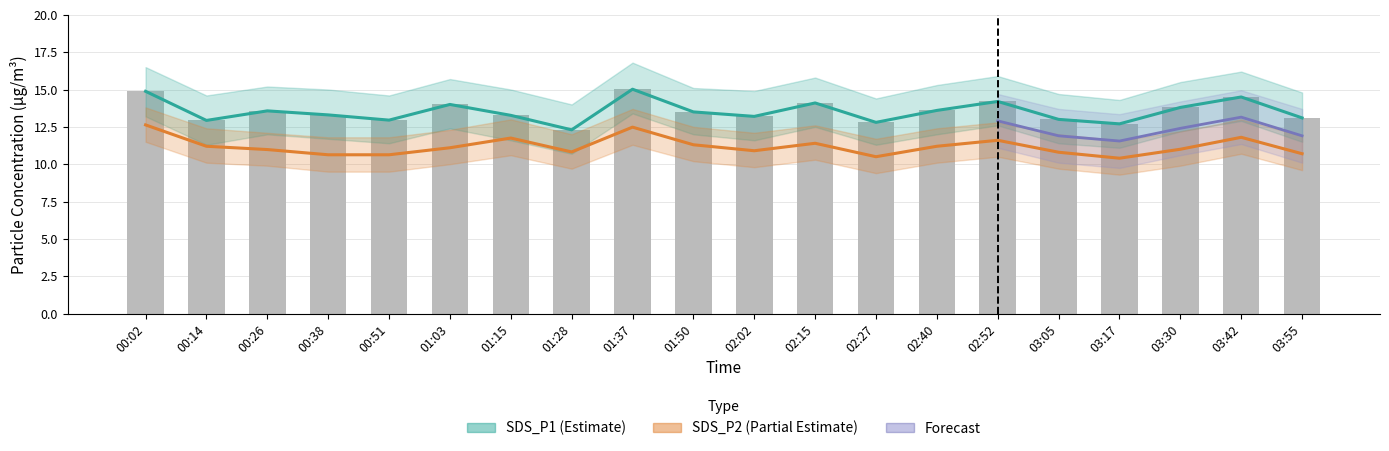

At which label does SDS_P1_upper first exceed 13?

00:02